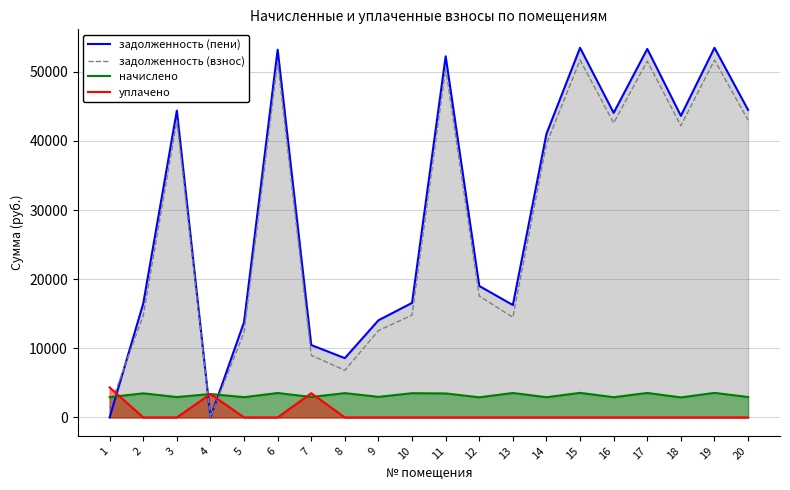

What is the highest value of the задолженность (пени) series?

53484.0